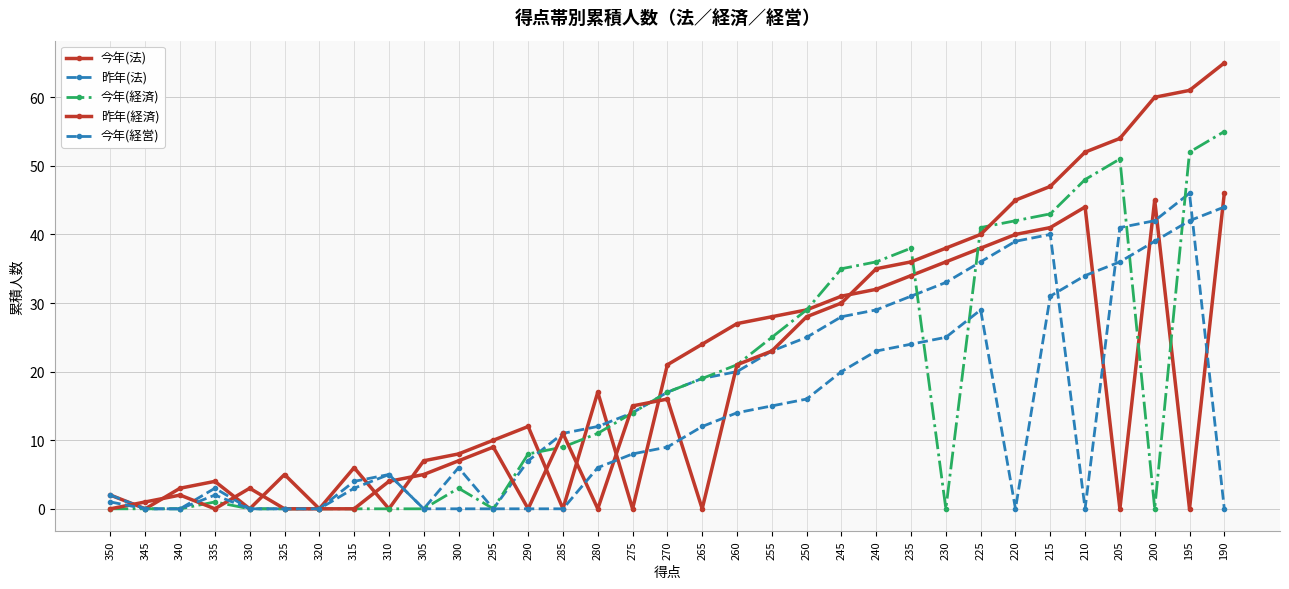

How many intersections are there between 今年(経営) and 昨年(法)?

3